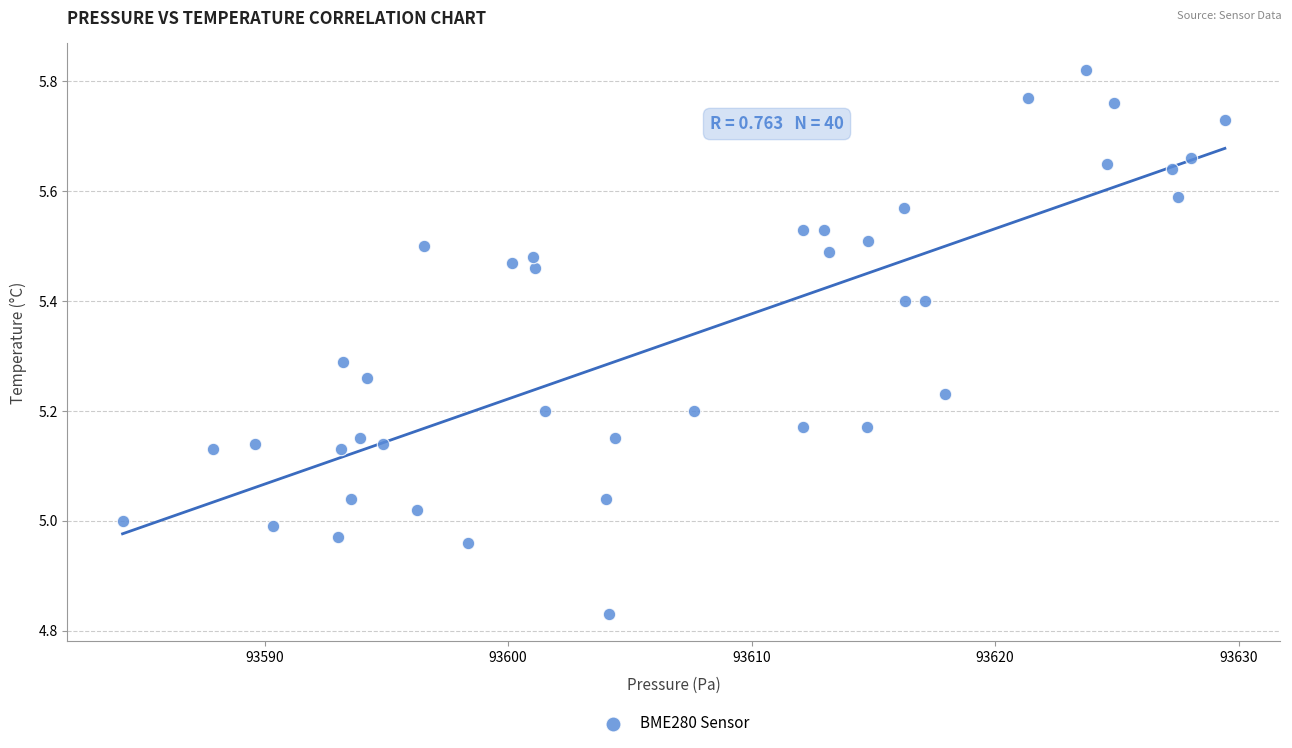

What is the range of Y values (max minus min)?

1.0